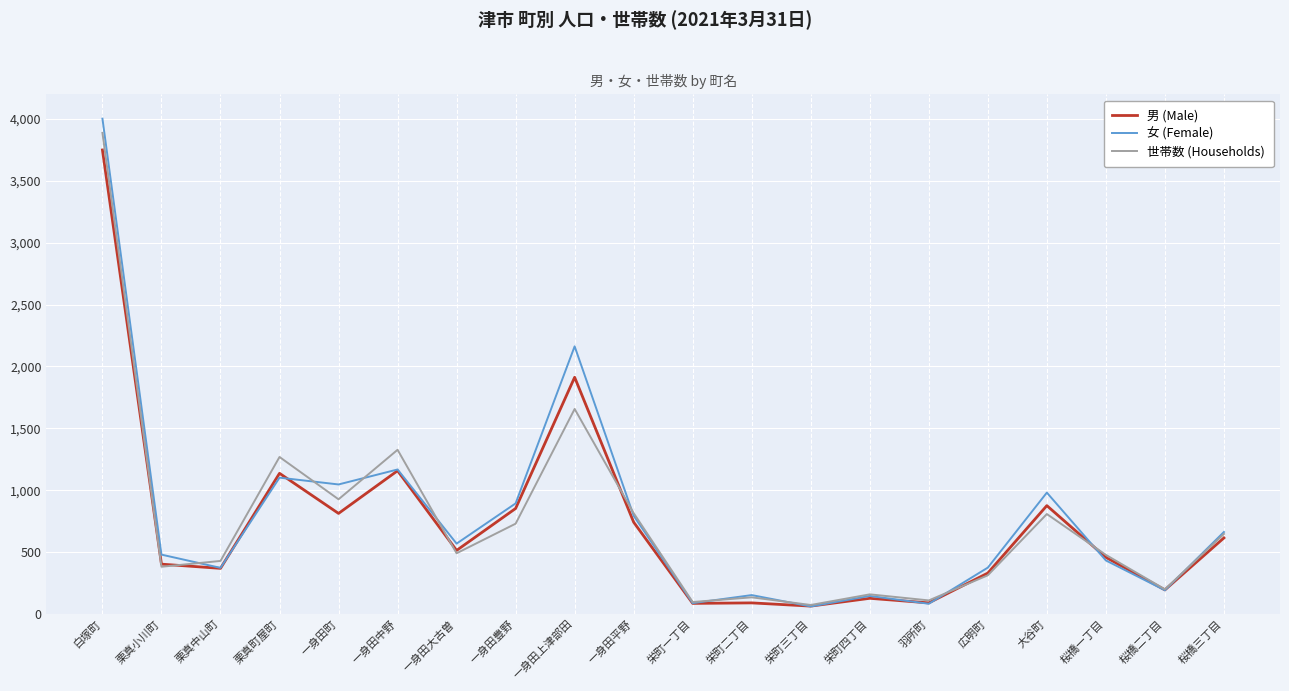

What is the spread (max minus min) of values at 広明町?

62